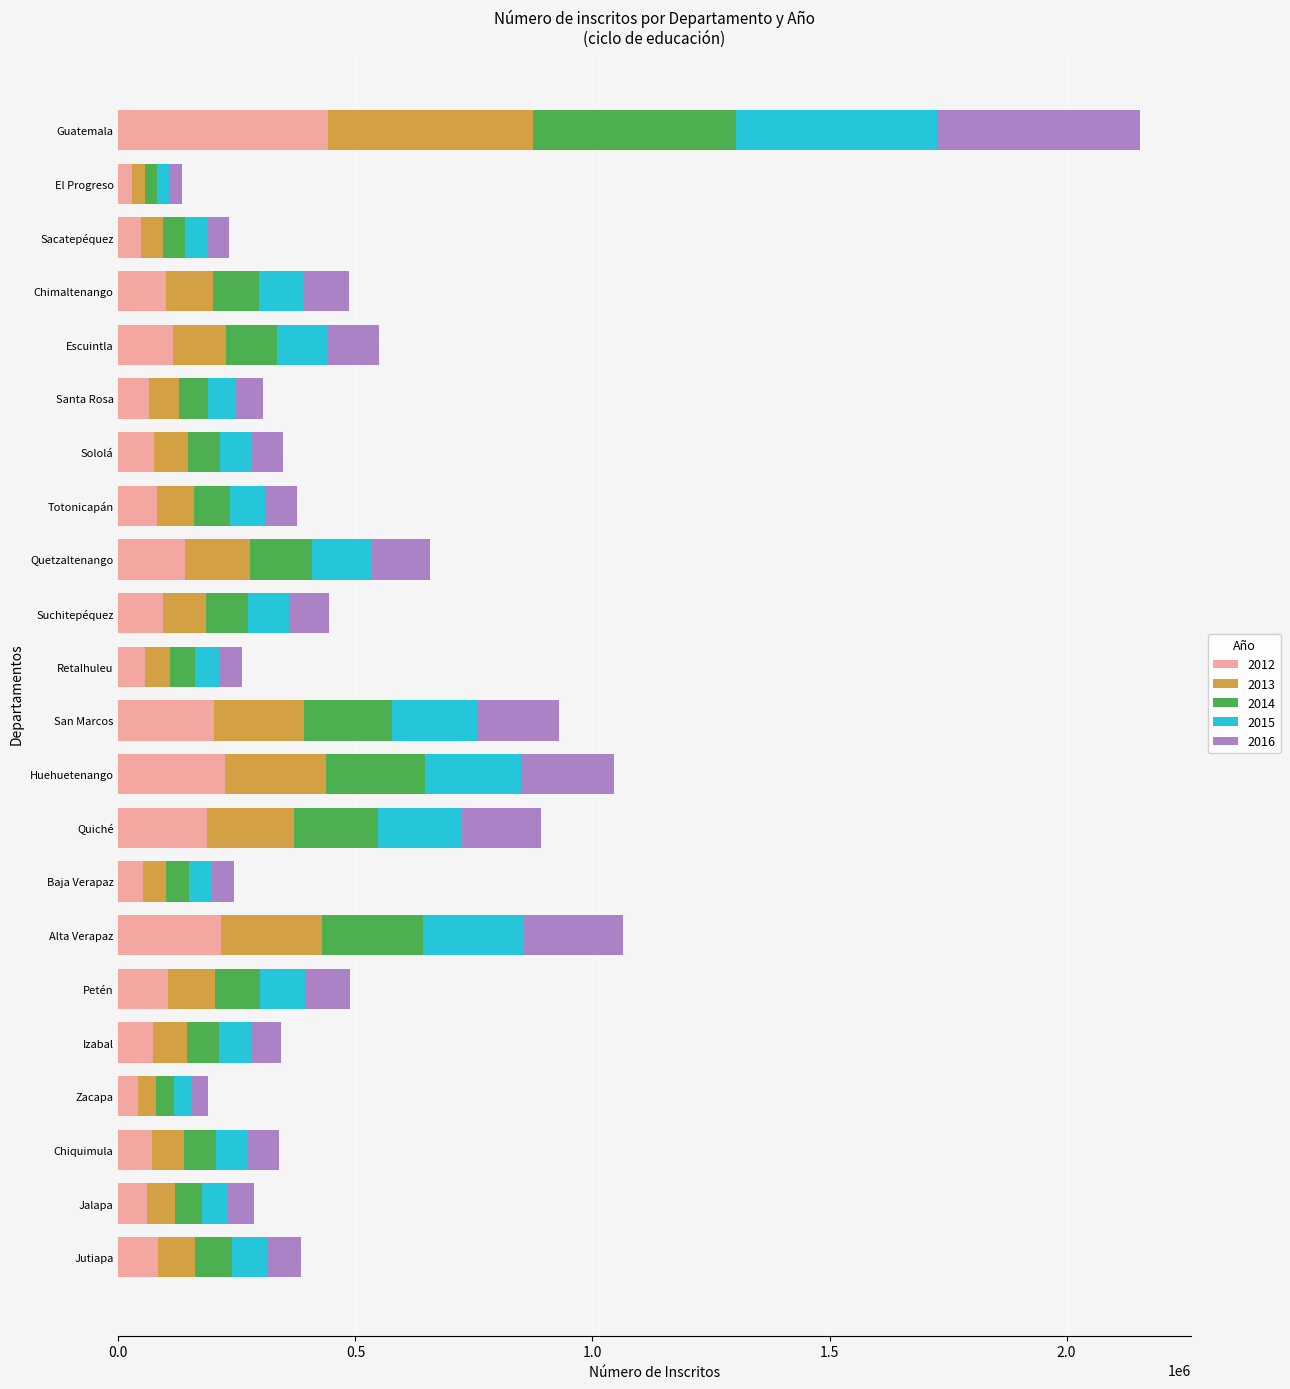

At which category is the sum across all series the highest?

Guatemala